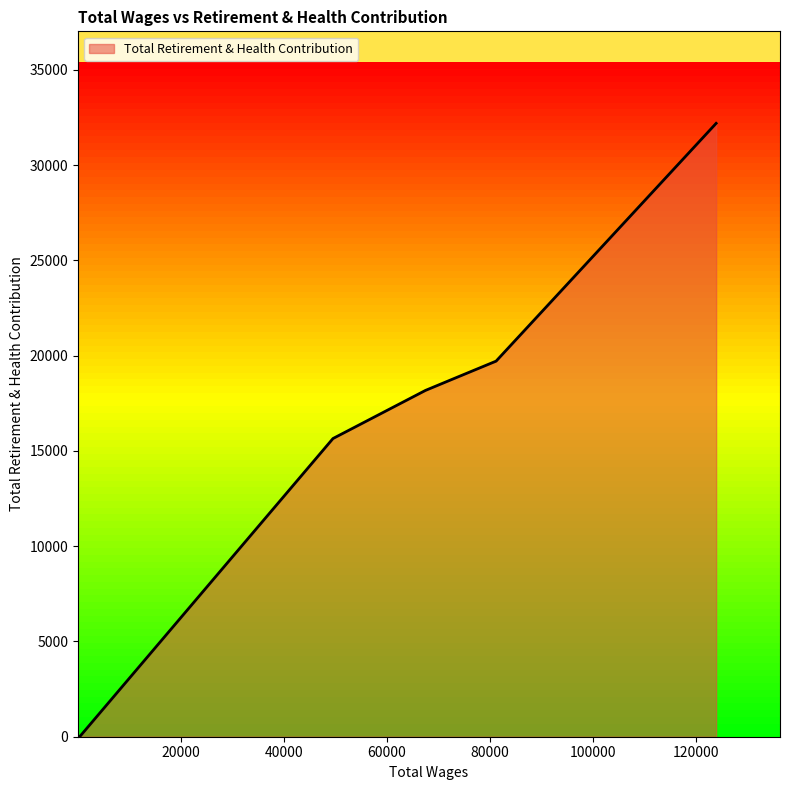

What is the maximum value shown in the chart?

32193